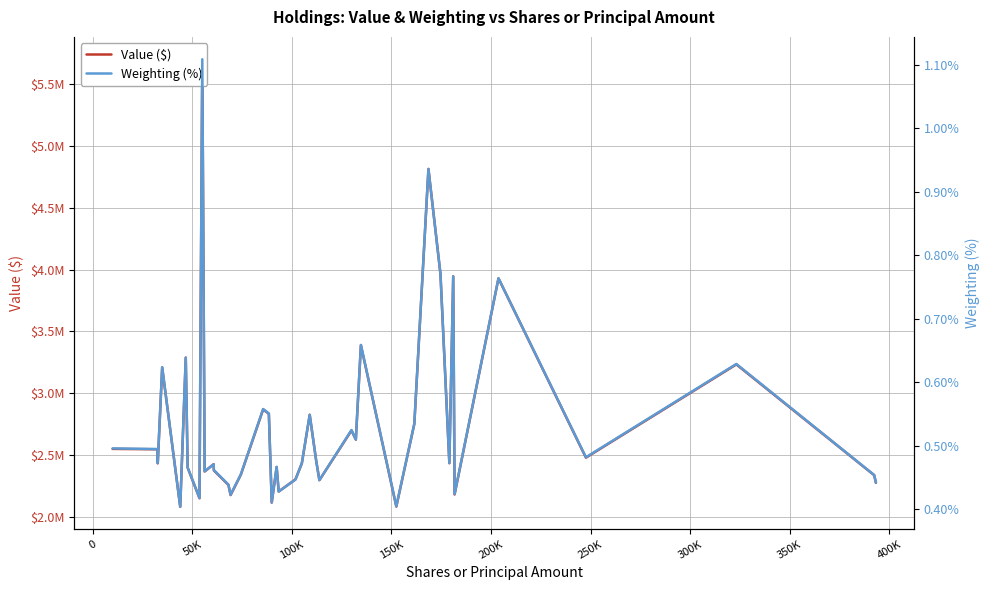

What is the greatest value displayed?

5703000.0